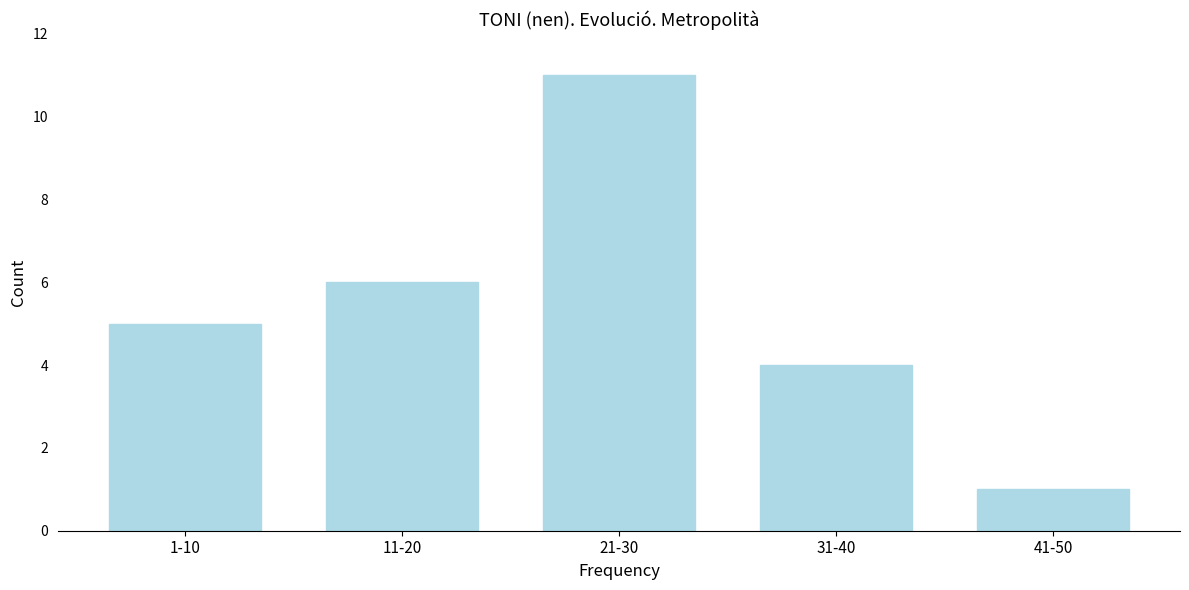

Reading left to right, extract all data points from this chart.

5	6	11	4	1